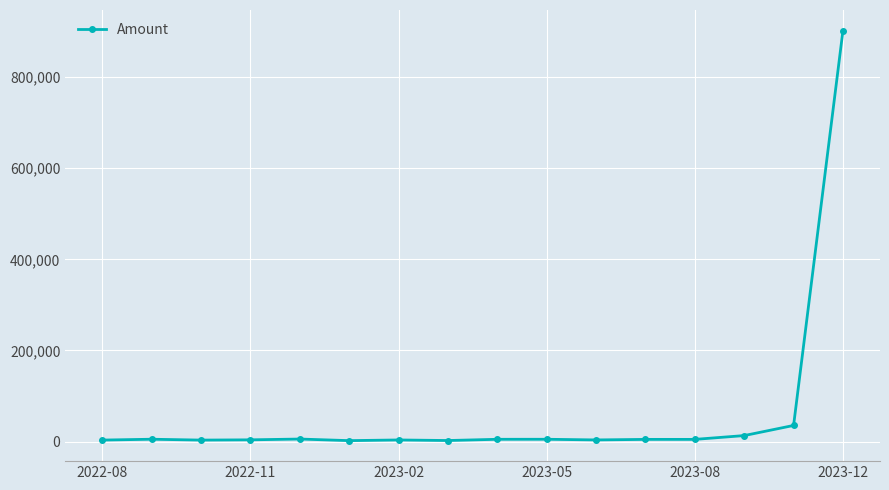

True or false: the data has more than 1 interior local peaks.

True